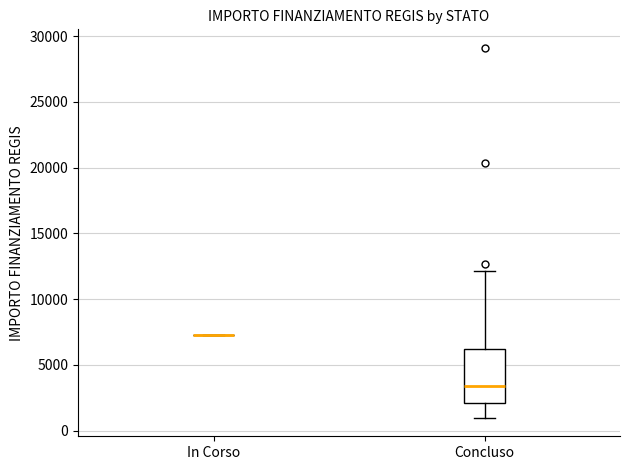

Reading left to right, read every box against the y-axis: the position of its median line, the range the box covers, and the ends of its whiskers. The values are not printed on the chart, so give them approximately, as read against the axis.

In Corso: box collapsed to a line at 7500, whiskers 7500 to 7500
Concluso: median 3500, box 2000 to 6000, whiskers 1000 to 12000